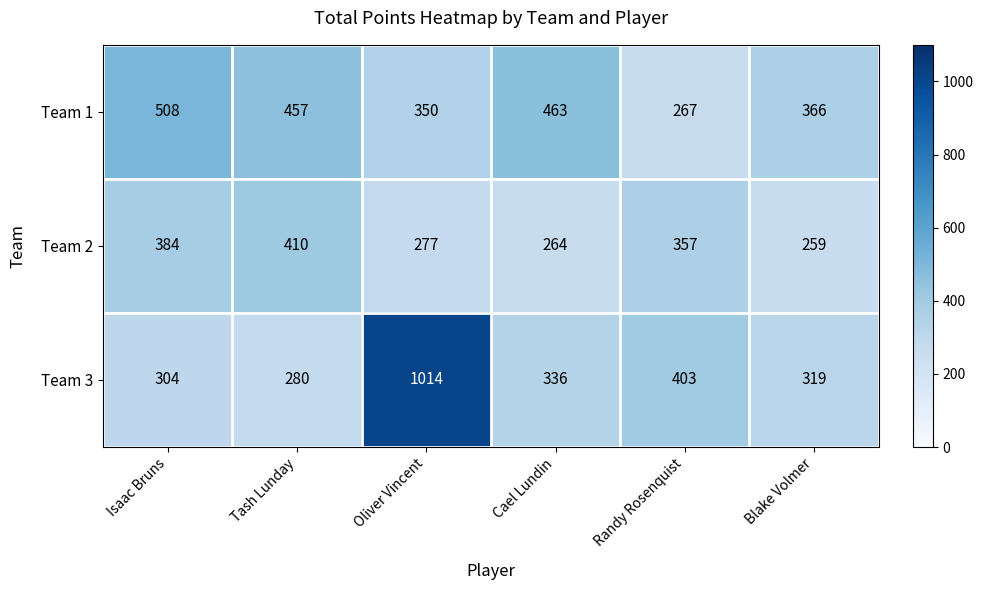

The Team 3 series shows 715 at Randy Rosenquist. True or false?

False